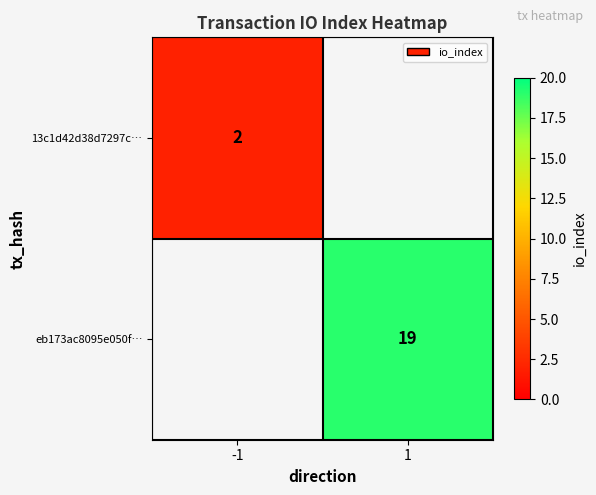

The value of 13c1d42d38d7297c… at -1 is 2. True or false?

True